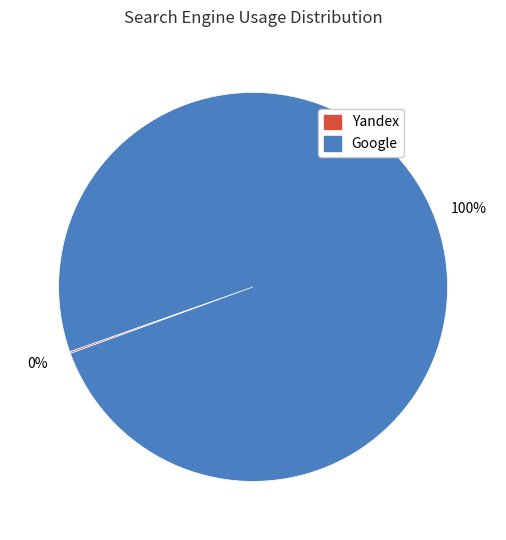

Does any single category account for the majority?

Yes